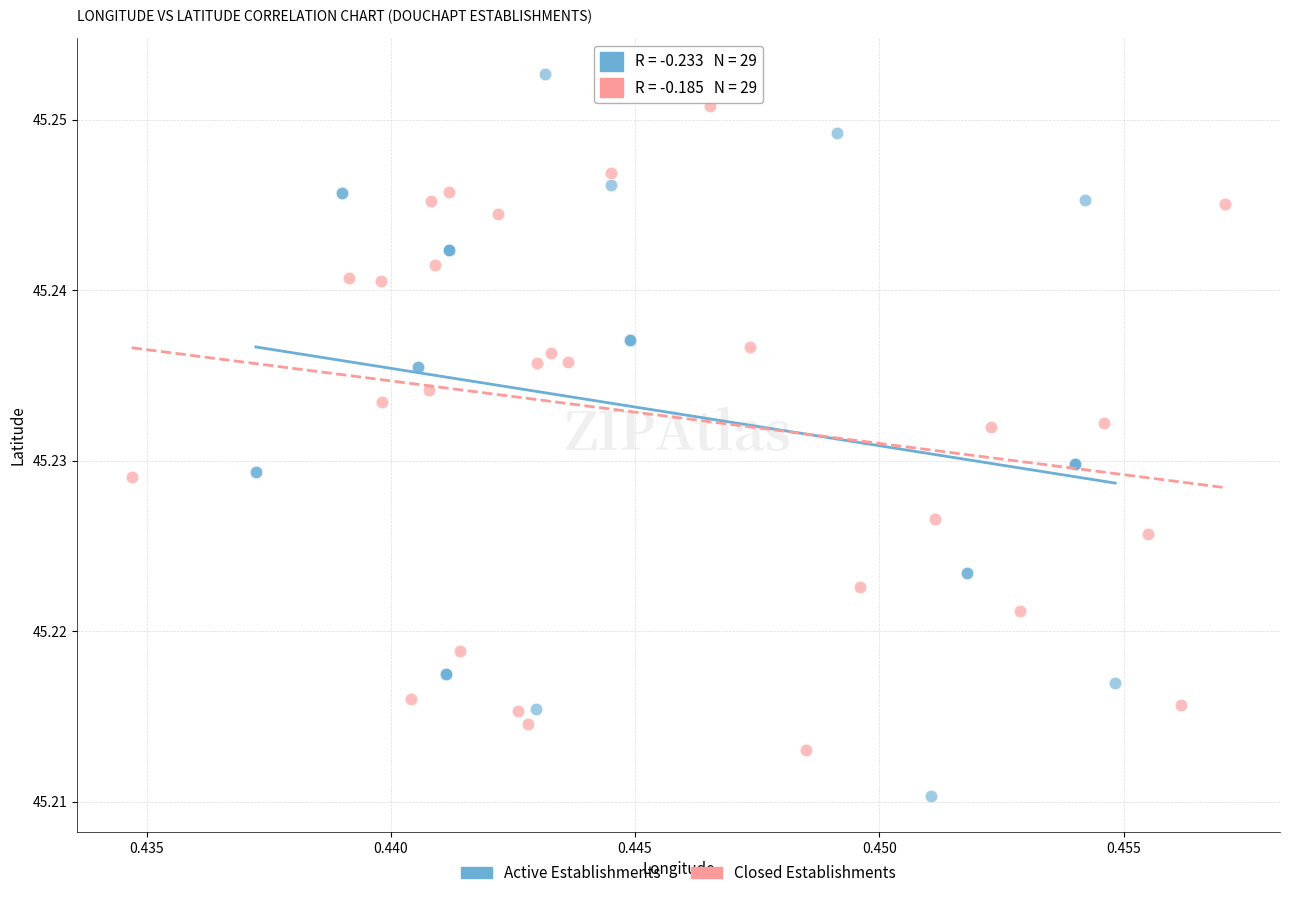

Which series has the widest spread of Y values?

Active Establishments